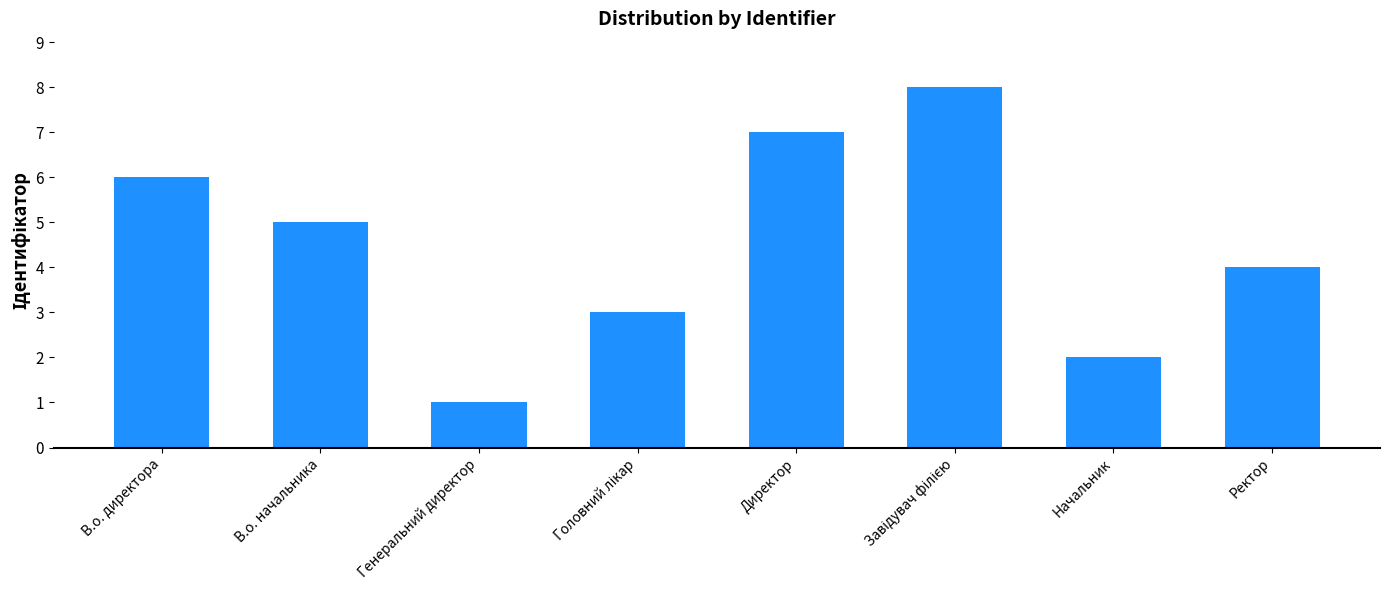

What position from the left is Ректор?

8